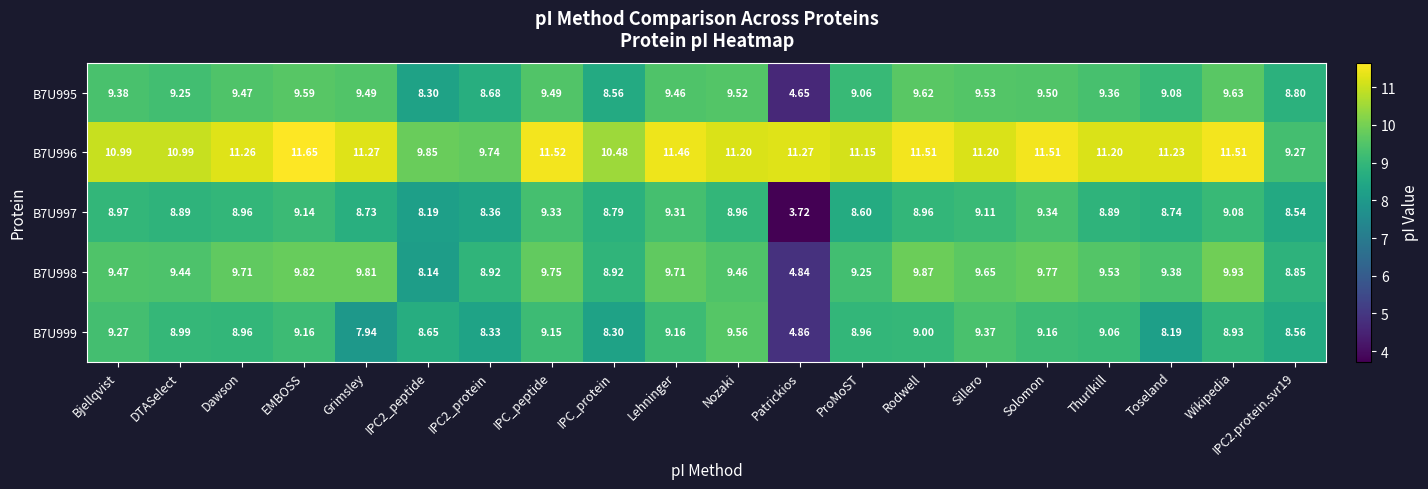

At which label does B7U996 reach its peak?

EMBOSS